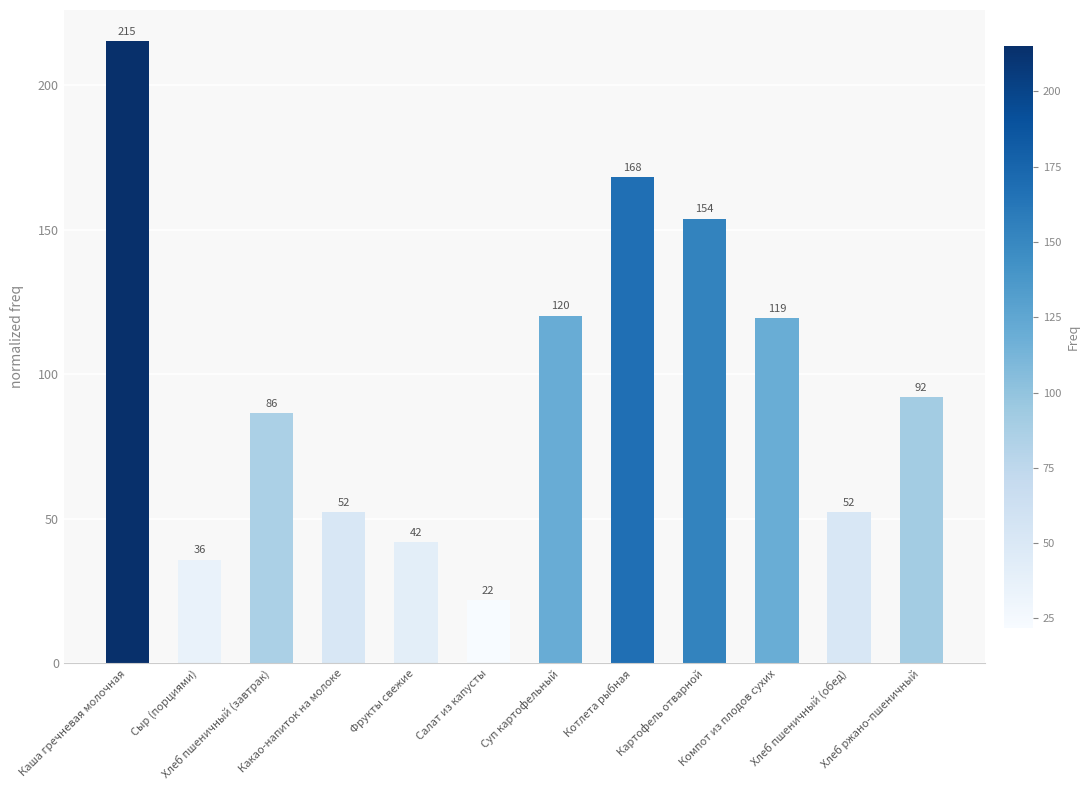

How many bars are there in total?

12